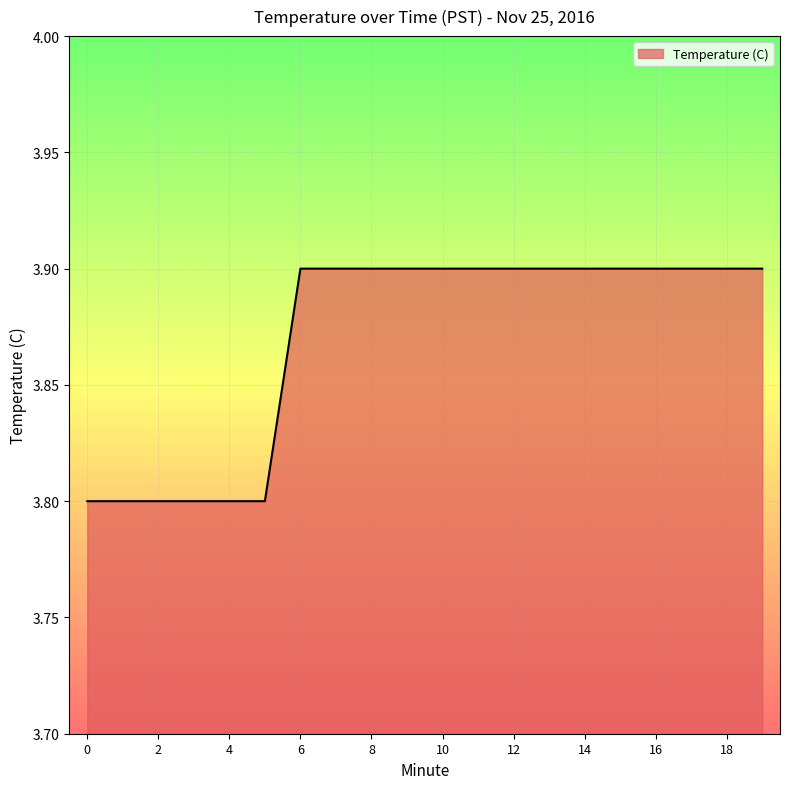

What is the smallest value displayed?

3.8